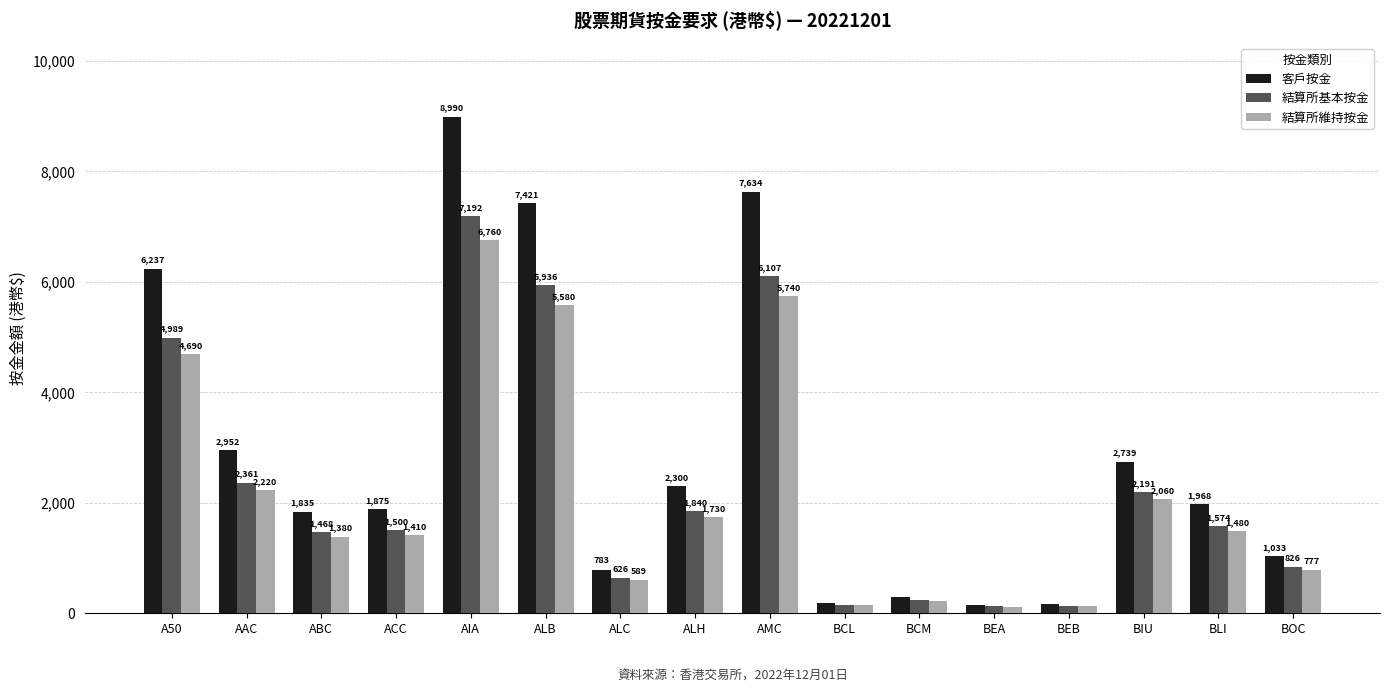

What is the minimum value for 結算所維持按金?

115